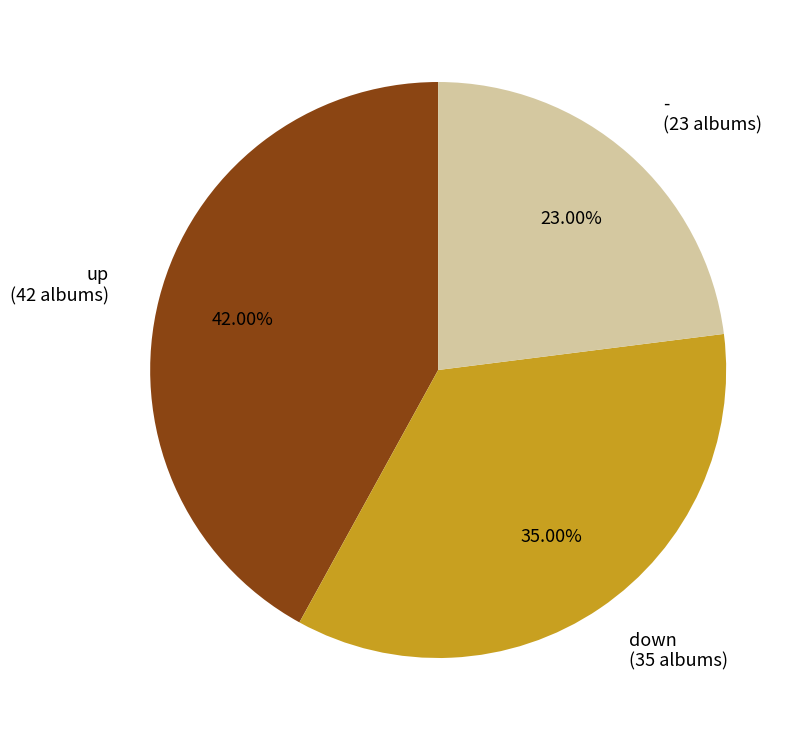

Is there any slice that represents more than half of the pie?

No